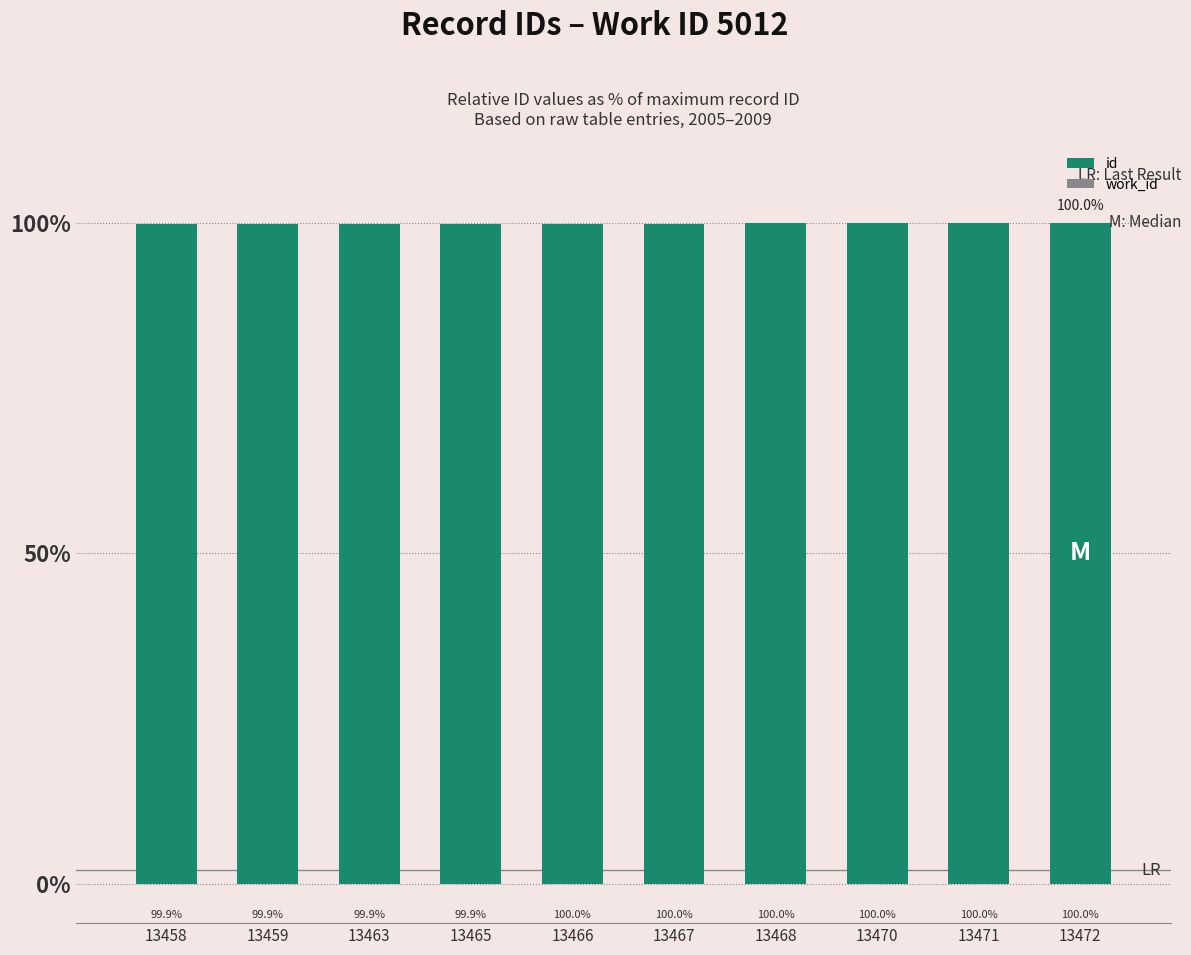

Is it true that the value at 13459 is 160.1?

False